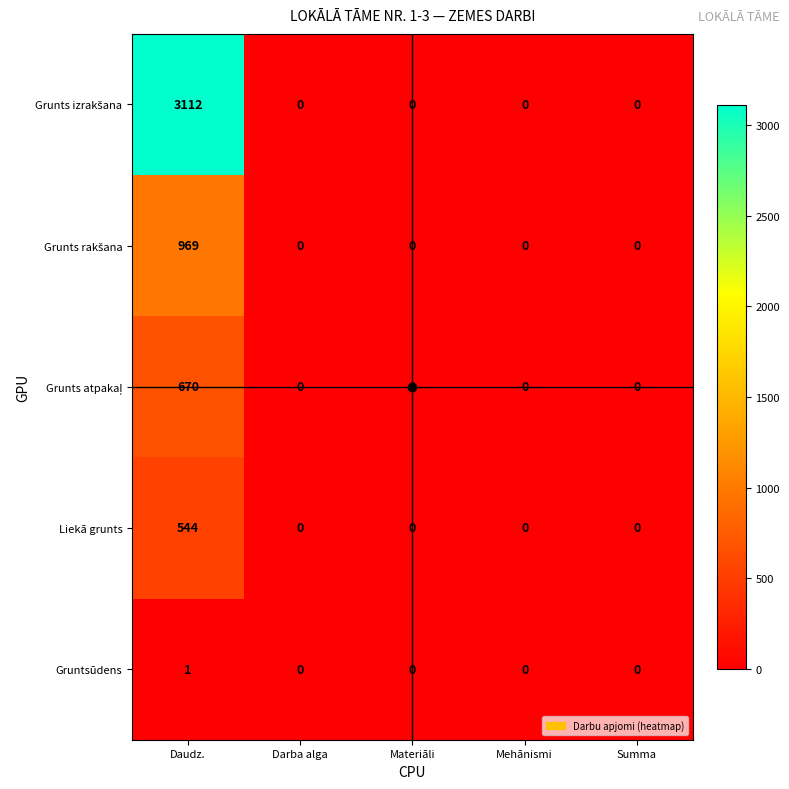

Count the number of categories in the chart.

5